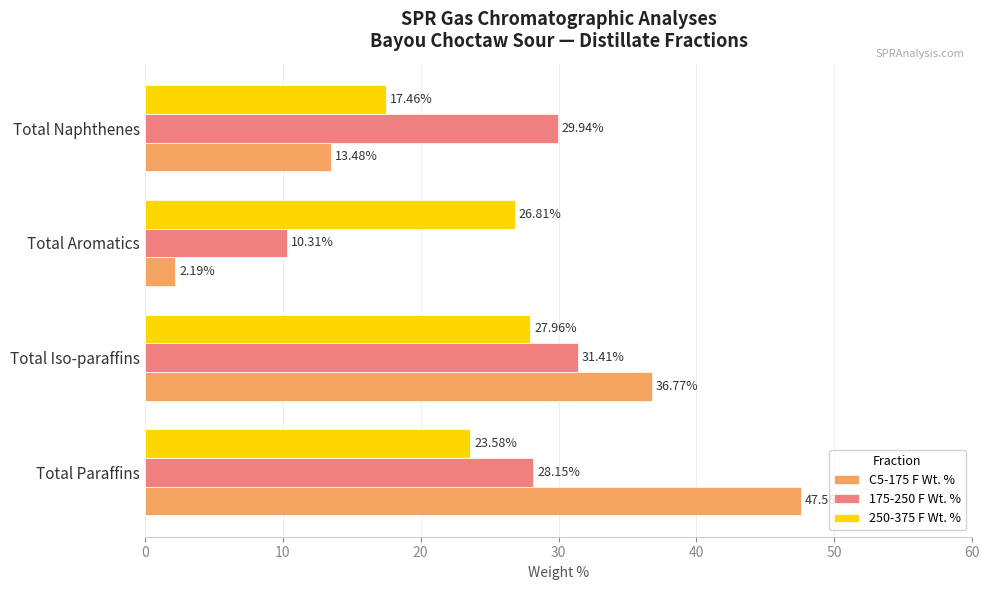

What is the total value across all series at Total Iso-paraffins?

96.1